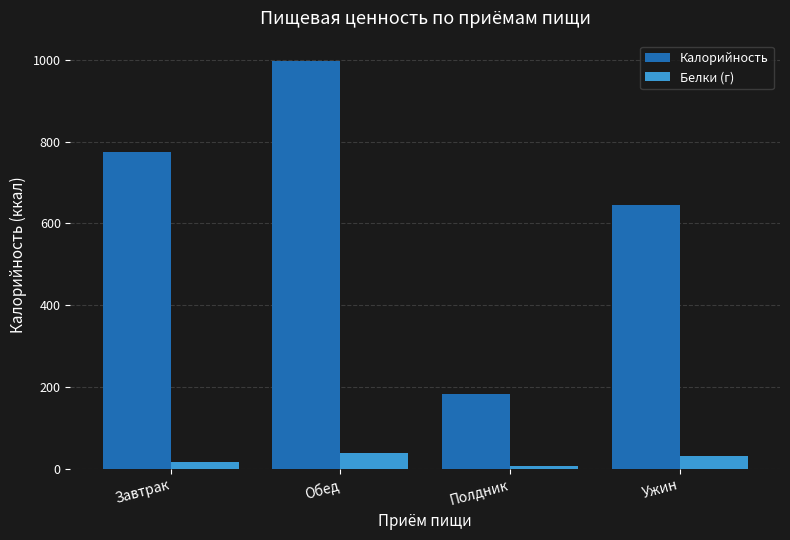

What is the smallest value displayed?

6.0